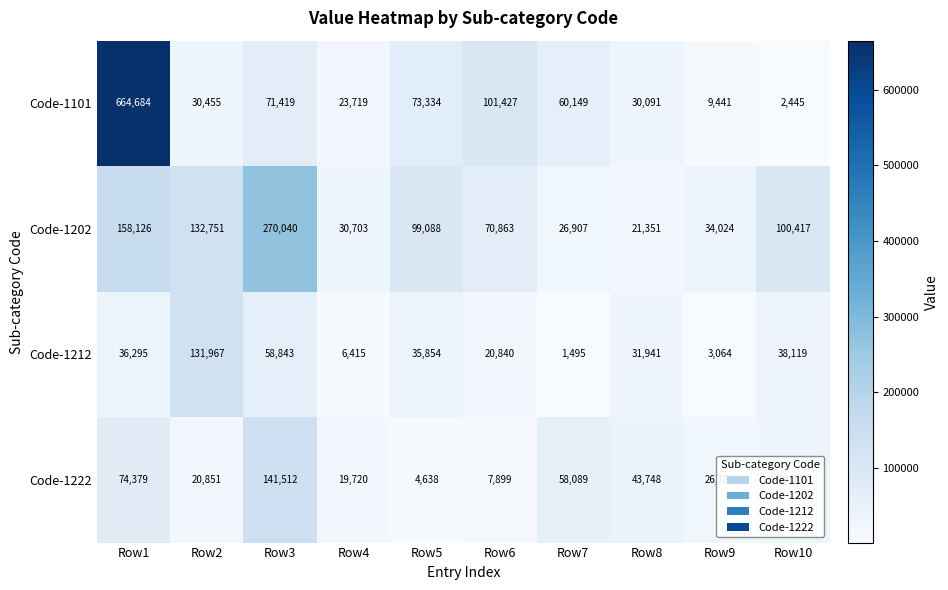

At which label does Code-1212 first exceed 35854?

Row1